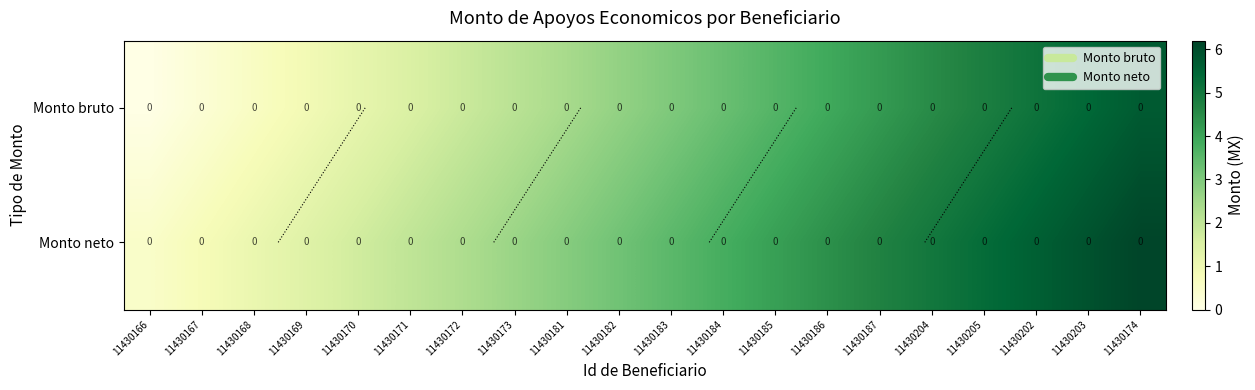

Between 11430174 and 11430187, which is larger?

11430174